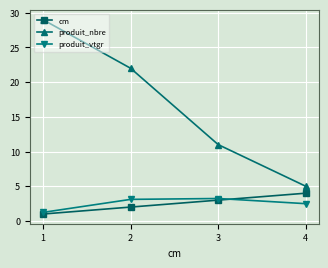

How many lines are shown in the chart?

3